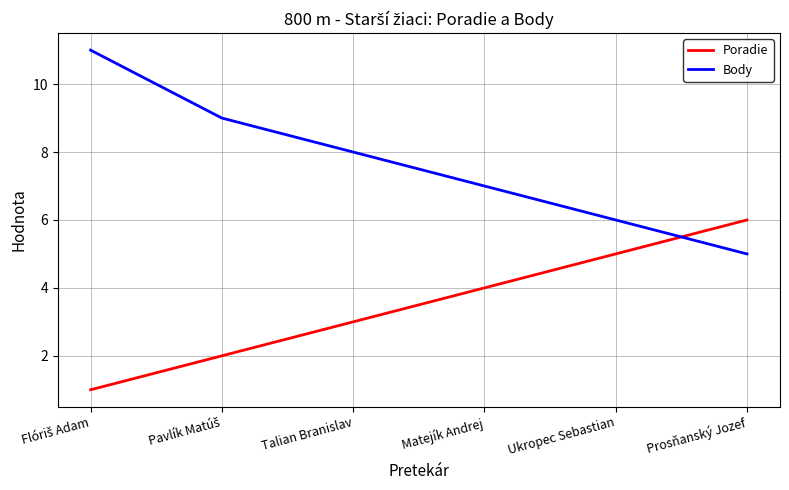

What is the highest value of the Poradie series?

6